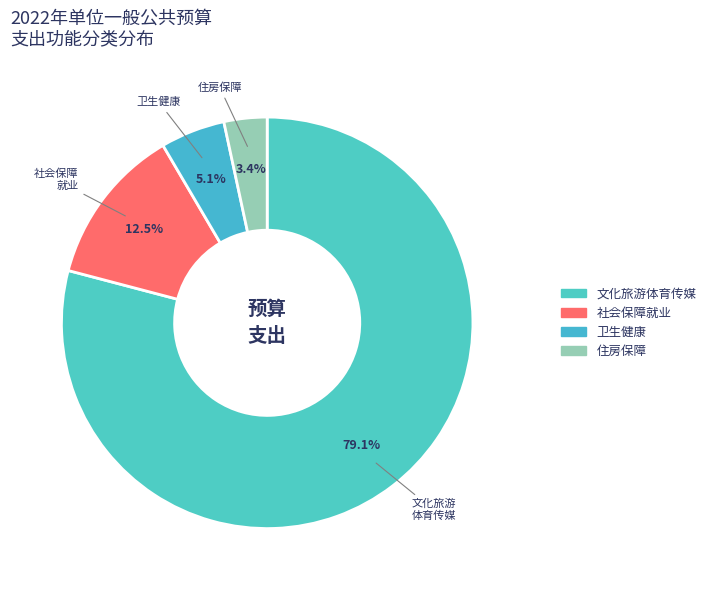

How many slices are in this pie chart?

4